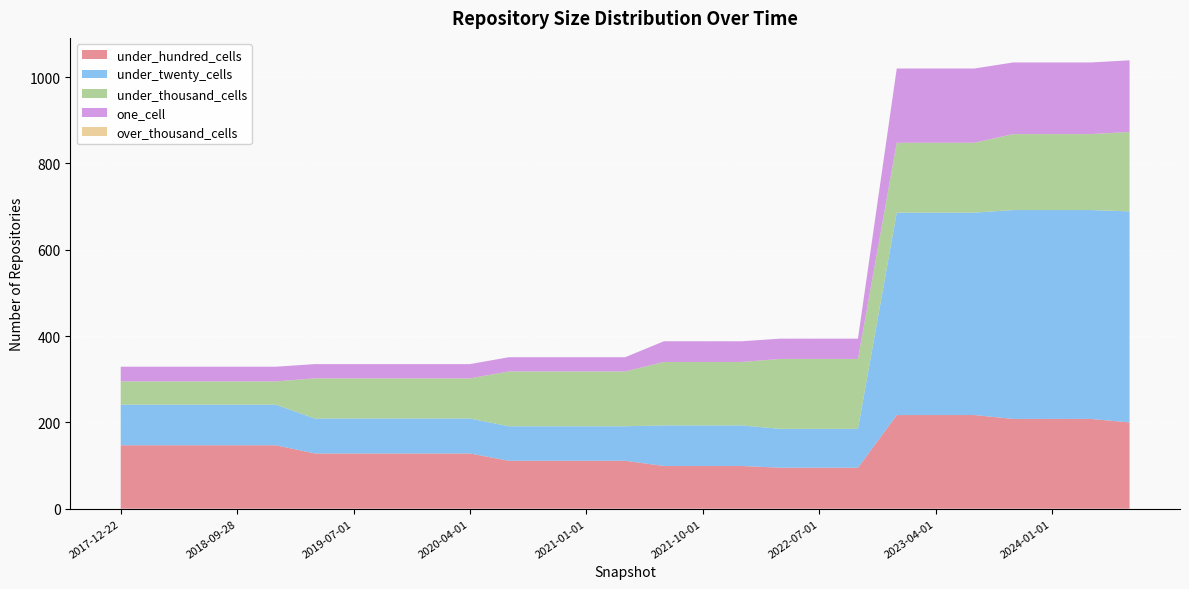

Reading left to right, what are all the values shown in this chart?

under_hundred_cells: 147	147	147	147	147	128	128	128	128	128	111	111	111	111	99	99	99	95	95	95	217	217	217	208	208	208	200
under_twenty_cells: 94	94	94	94	94	81	81	81	81	81	80	80	80	80	94	94	94	90	90	90	469	469	469	484	484	484	489
under_thousand_cells: 54	54	54	54	54	93	93	93	93	93	127	127	127	127	147	147	147	162	162	162	162	162	162	176	176	176	184
one_cell: 34	34	34	34	34	33	33	33	33	33	33	33	33	33	48	48	48	47	47	47	172	172	172	166	166	166	166
over_thousand_cells: 0	0	0	0	0	0	0	0	0	0	0	0	0	0	0	0	0	0	0	0	0	0	0	0	0	0	0